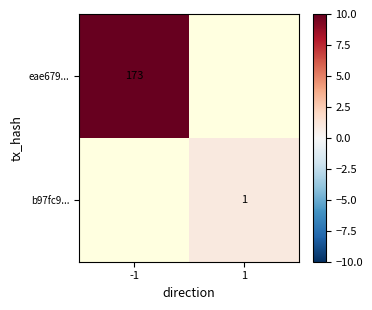

Is it true that b97fc9... equals 1 at 1?

True